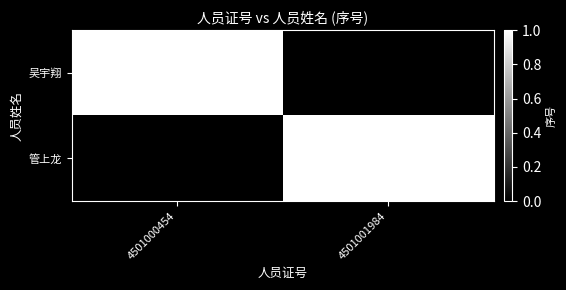

How many distinct data groups are displayed?

2